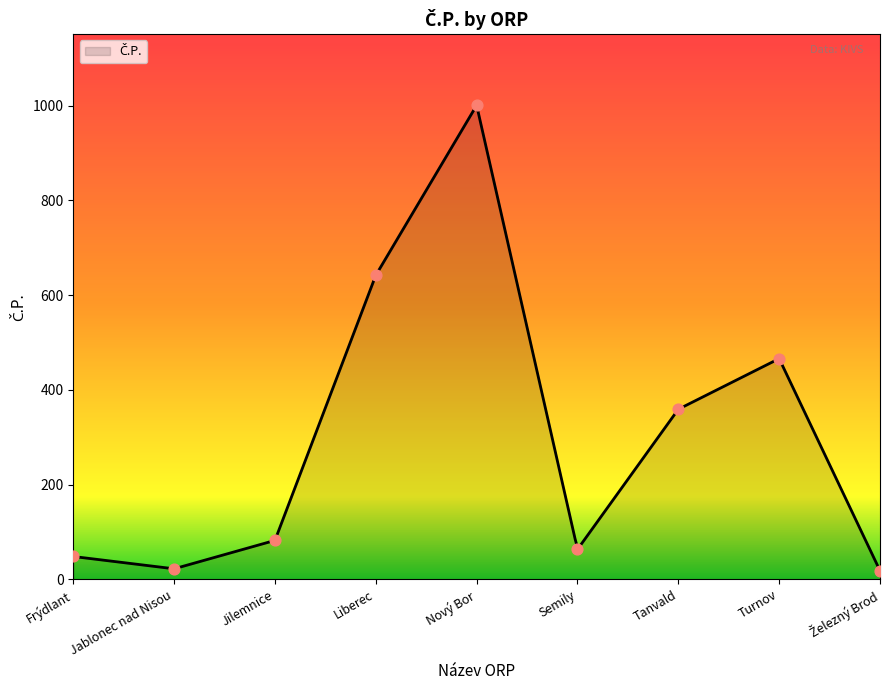

What is the change in value from Frýdlant to Liberec?

+594